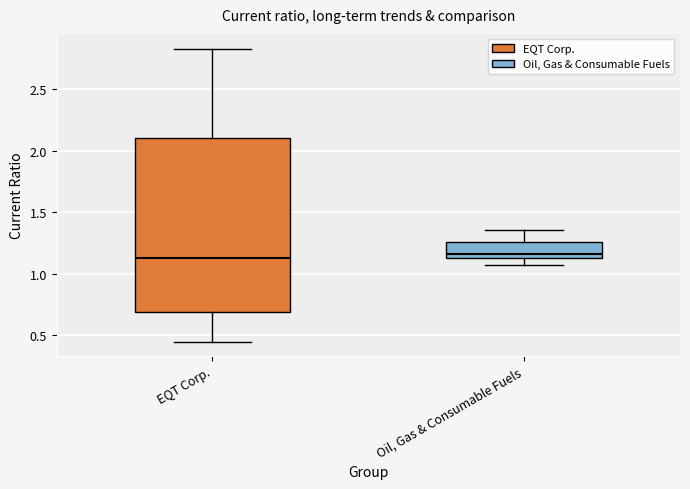

Reading left to right, transcribe this box plot: for each box, give where its median line is, the range the box spans, and where its two whiskers end, as read against the y-axis. The values are not printed on the chart, so give them approximately, as read against the axis.

EQT Corp.: median 1.15, box 0.70 to 2.10, whiskers 0.45 to 2.85
Oil, Gas & Consumable Fuels: median 1.15 (just above the box's lower edge), box 1.15 to 1.25, whiskers 1.05 to 1.35